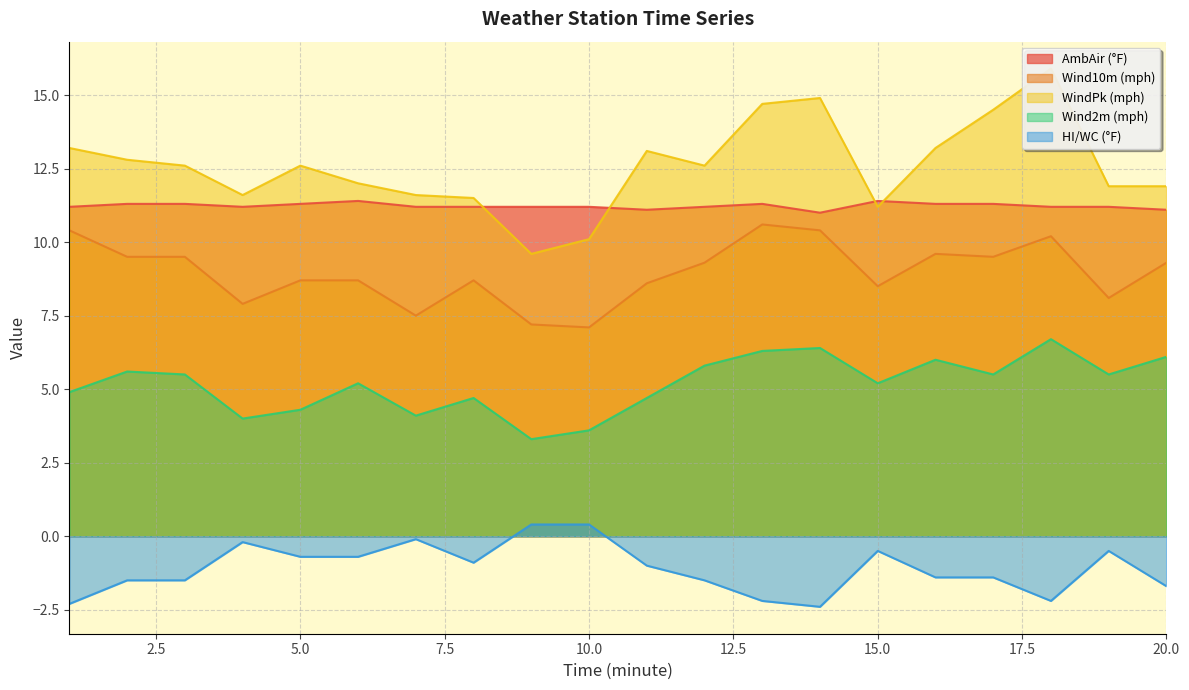

What is the sum of the HI/WC (°F) values at 2 and 1?

-3.8